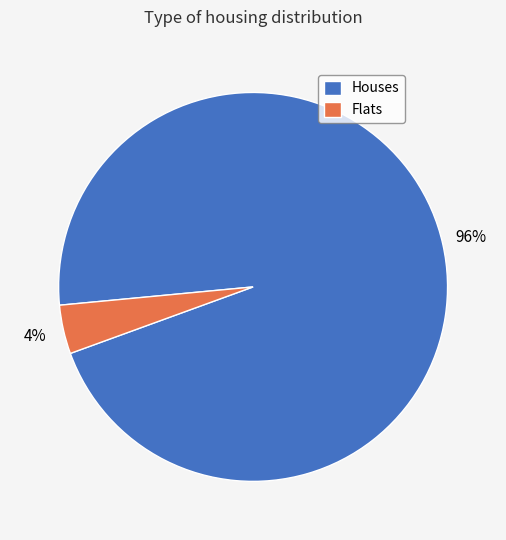

Do Flats and Houses together represent more than half of the pie?

Yes